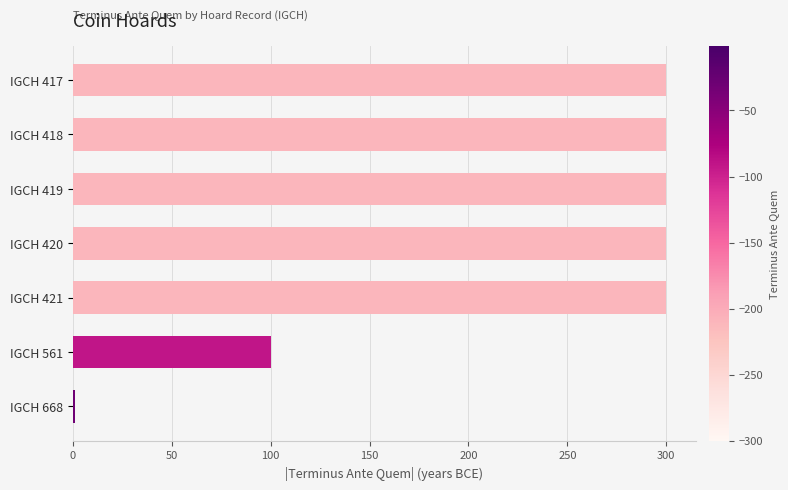

What is the sum of all values?

1601